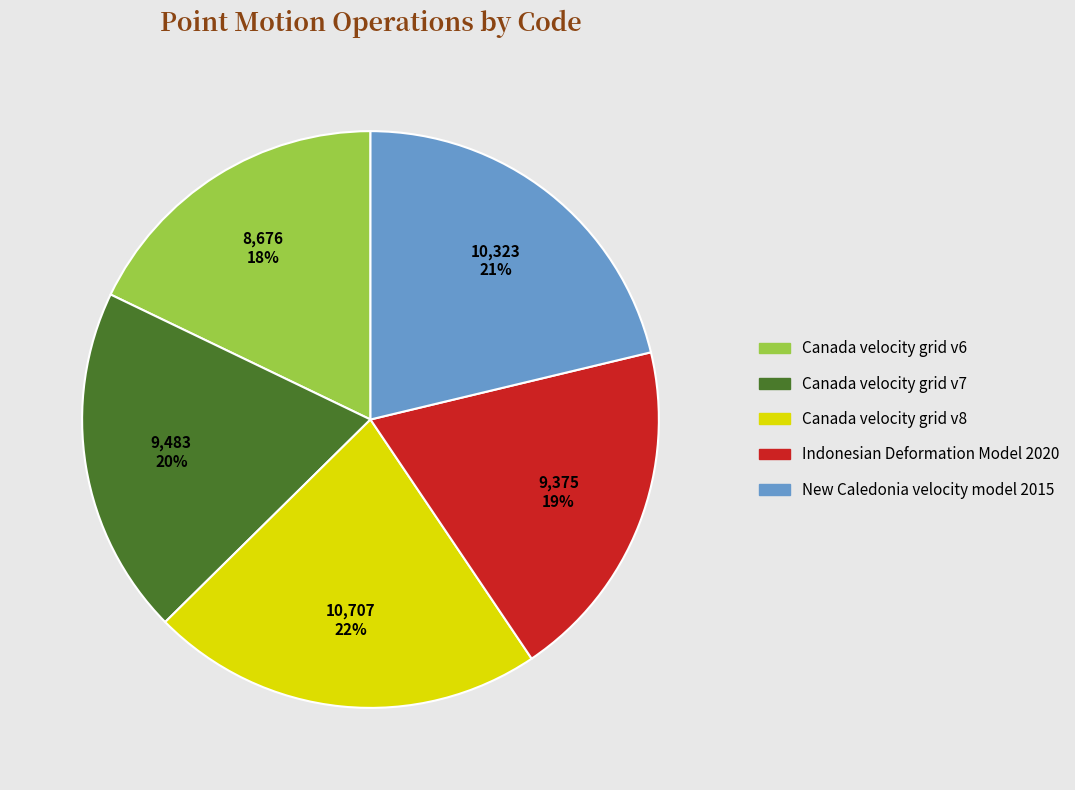

Which has a higher value, New Caledonia velocity model 2015 or Indonesian Deformation Model 2020?

New Caledonia velocity model 2015